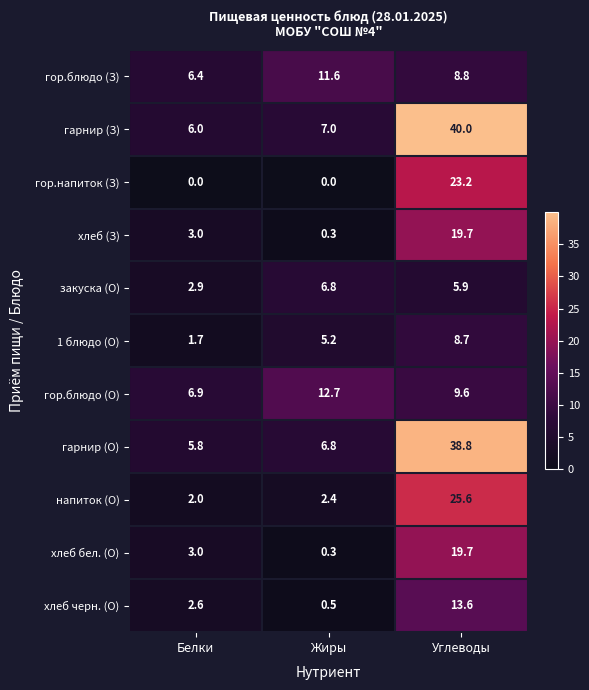

At which category is the sum across all series the highest?

Углеводы